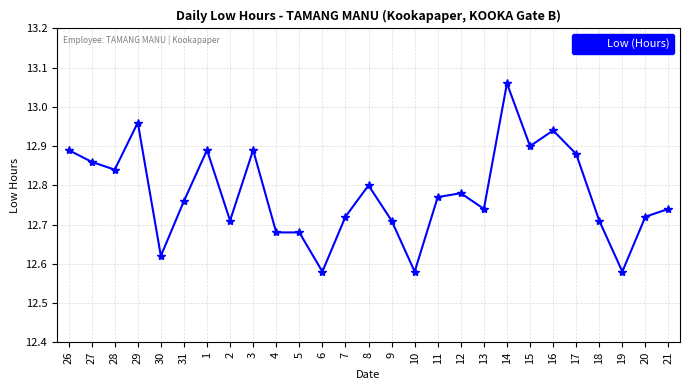

Which has a higher value, 16 or 17?

16